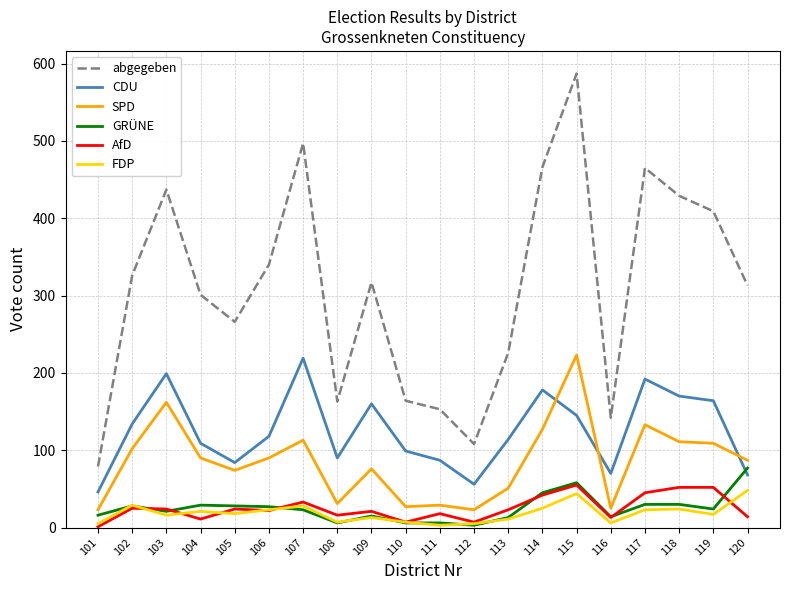

What is the highest value of the FDP series?

48